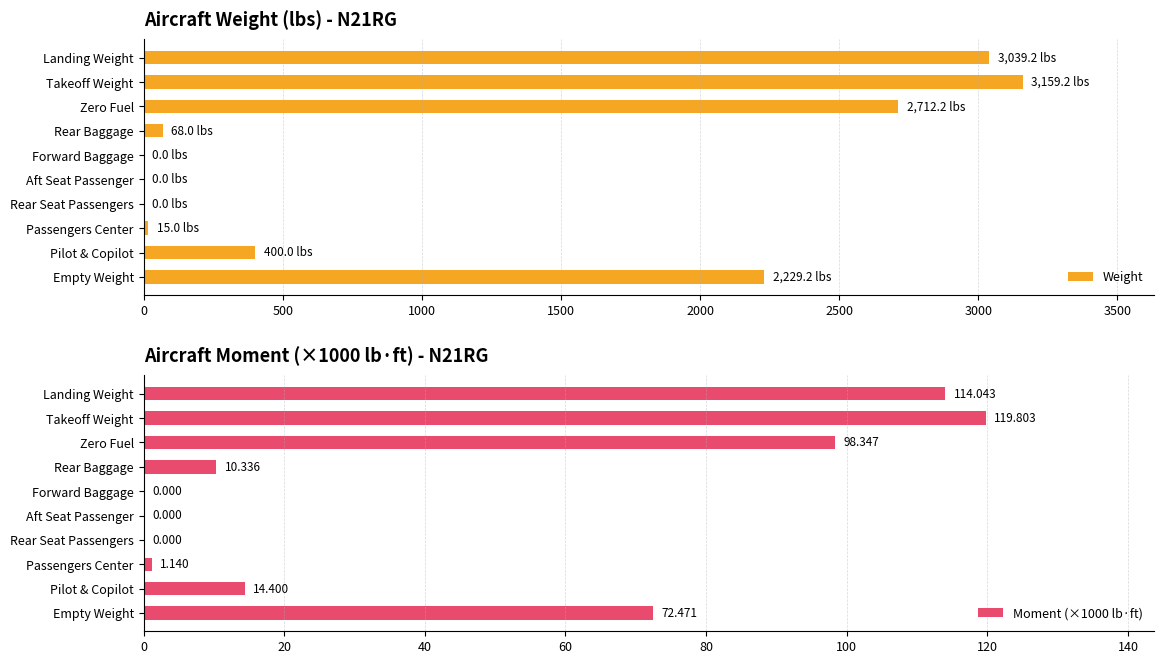

How many values in the Moment (×1000 lb·ft) series are below 14?

5